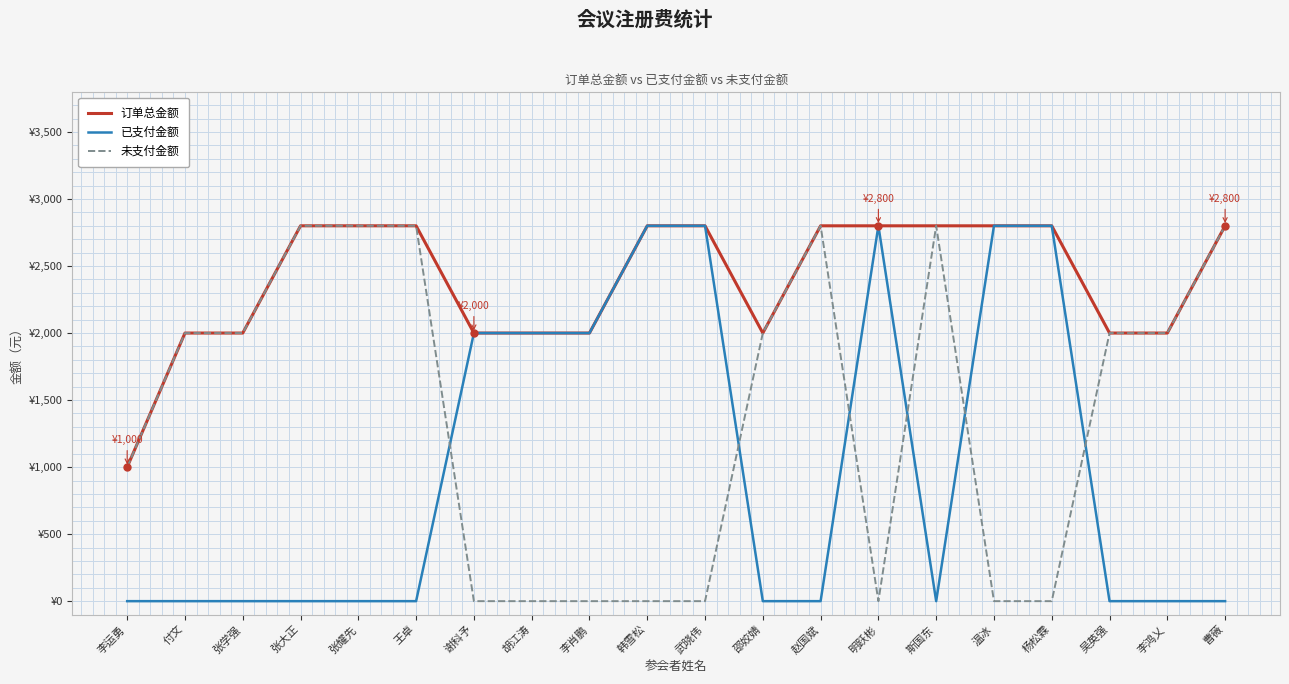

What is the average value of the 订单总金额 series?

2390